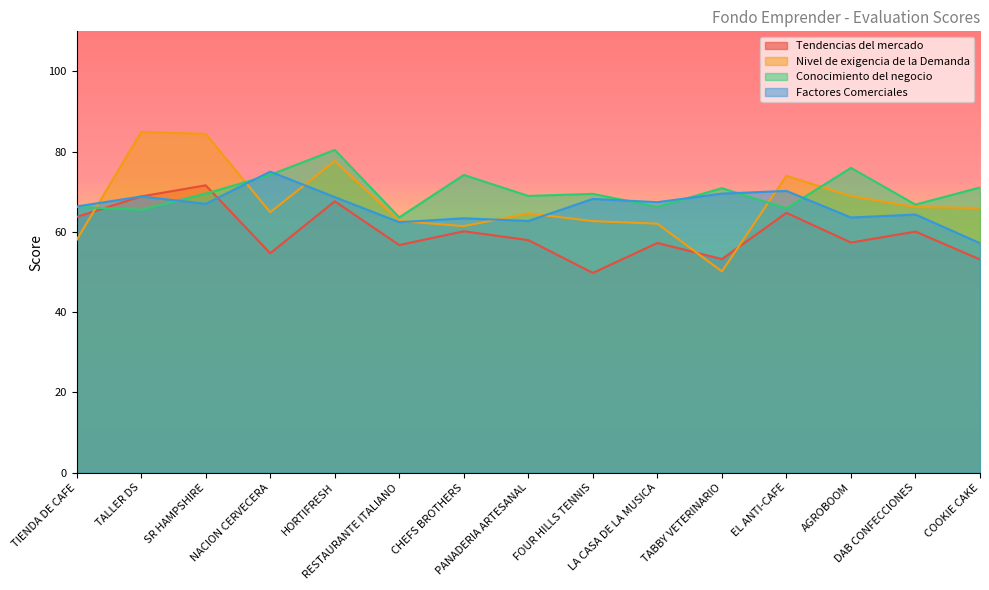

Where is the first local minimum for Nivel de exigencia de la Demanda?

NACION CERVECERA